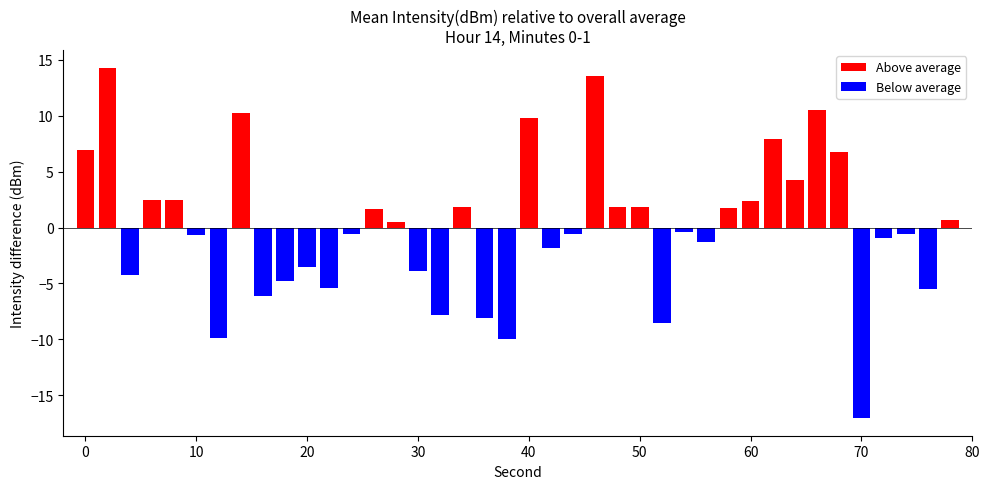

Is the value of Below average at 70 greater than the value of Above average at 22?

No